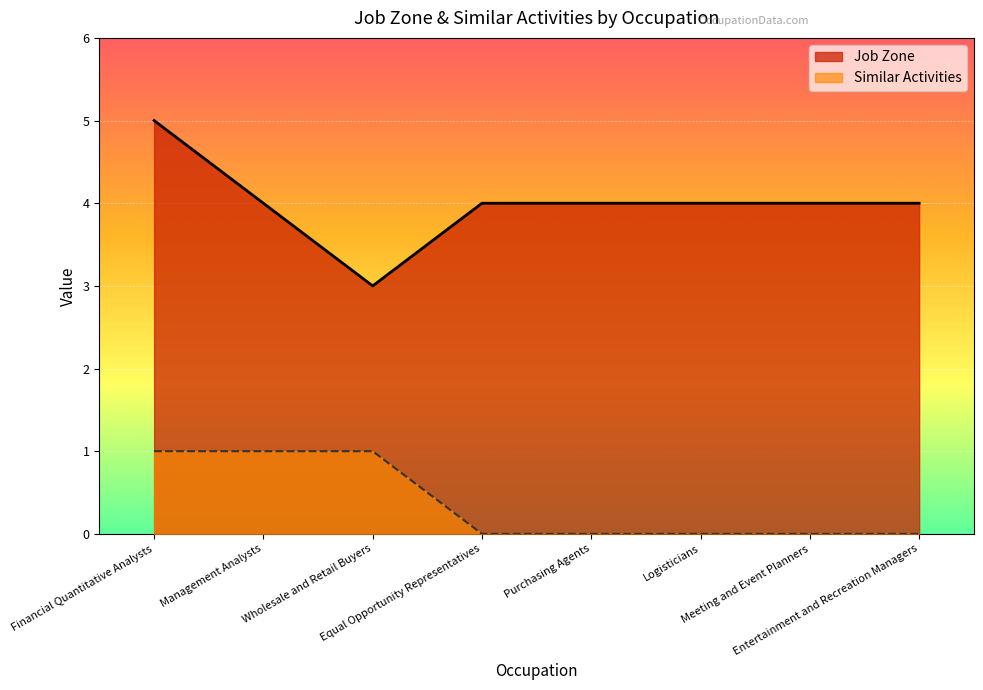

What is the sum of the Job Zone values at Wholesale and Retail Buyers and Logisticians?

7